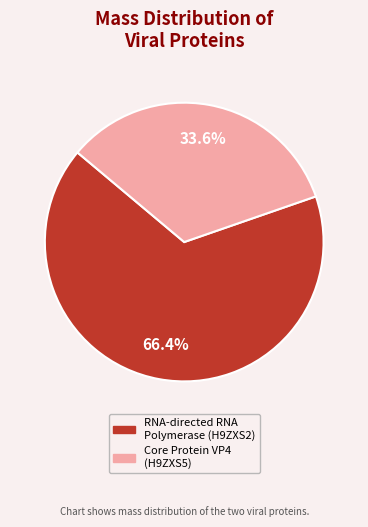

Is there any slice that represents more than half of the pie?

Yes